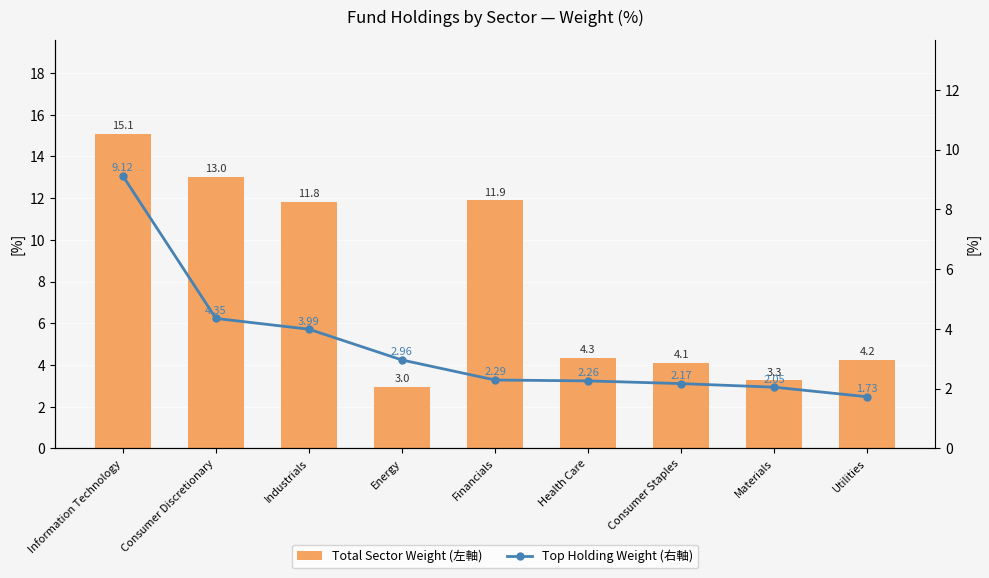

Which label corresponds to the largest value in the chart?

Information Technology